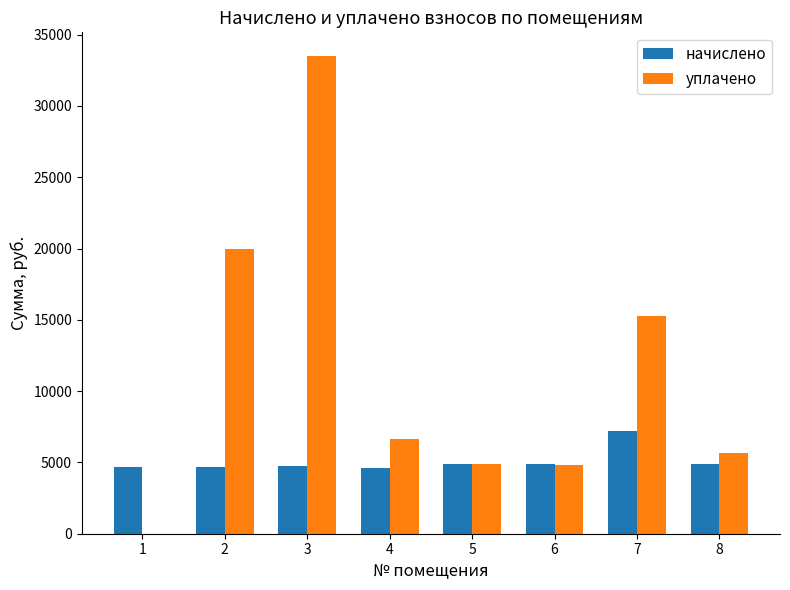

How many series are shown in this chart?

2